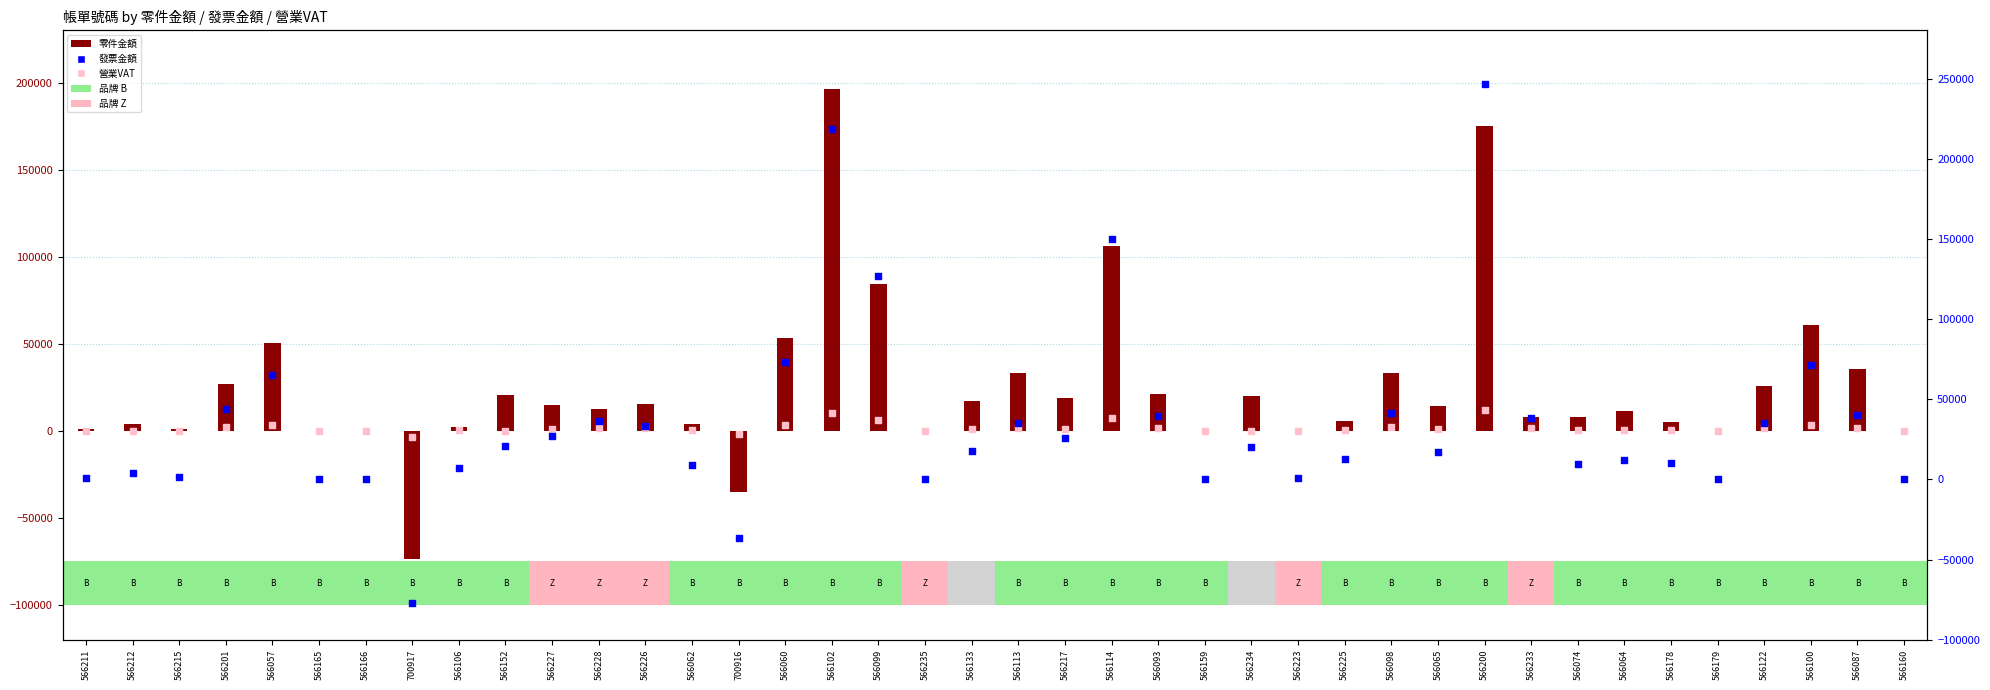

At how many categories does at least one series exceed 156683?

2